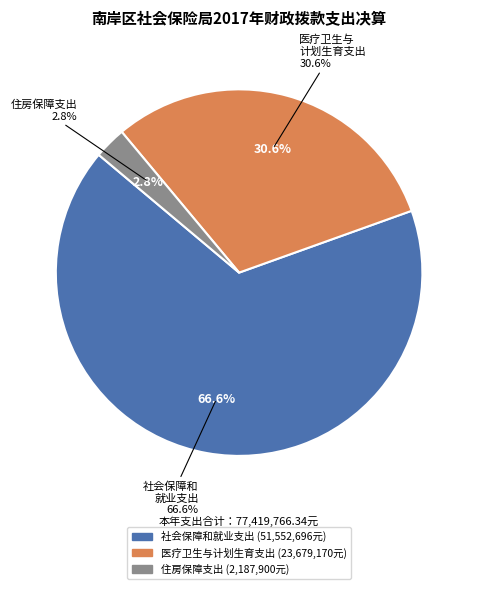

Does 医疗卫生与计划生育支出 account for over 50% of the chart?

No